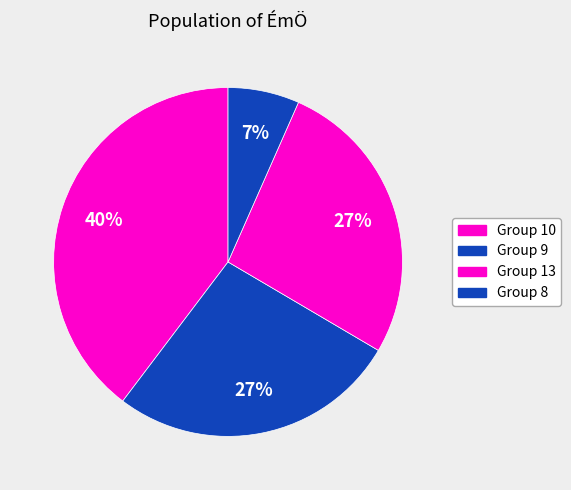

How many segments does this pie chart have?

4